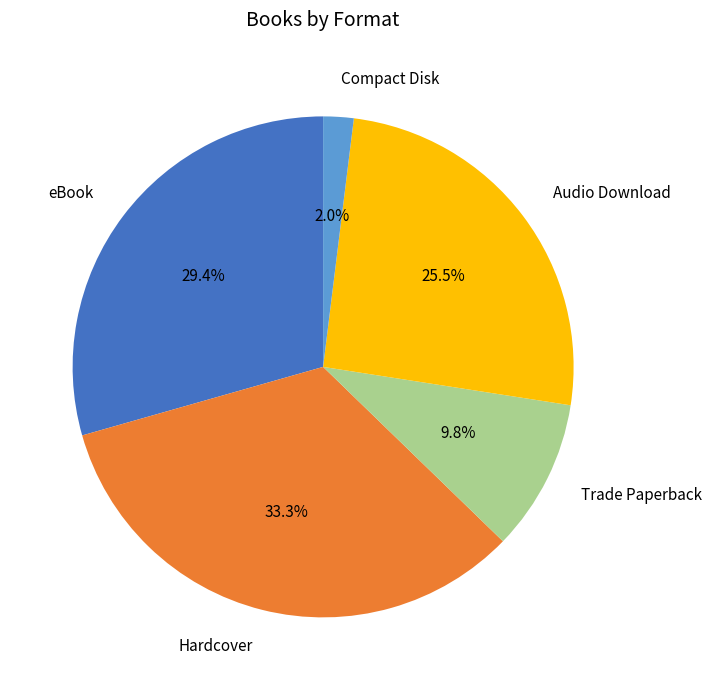

Is it true that Compact Disk is 2% of the pie?

True